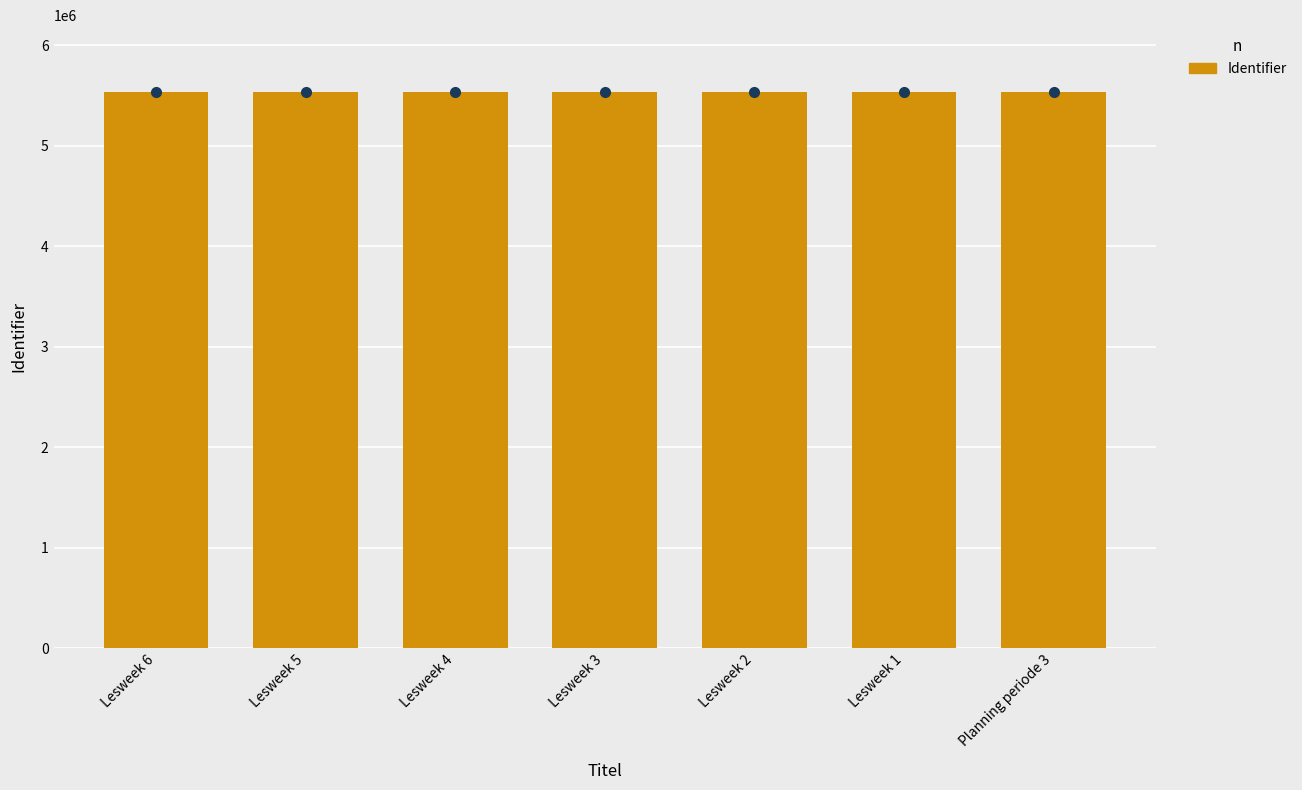

The value at Lesweek 3 is 5536965. True or false?

True